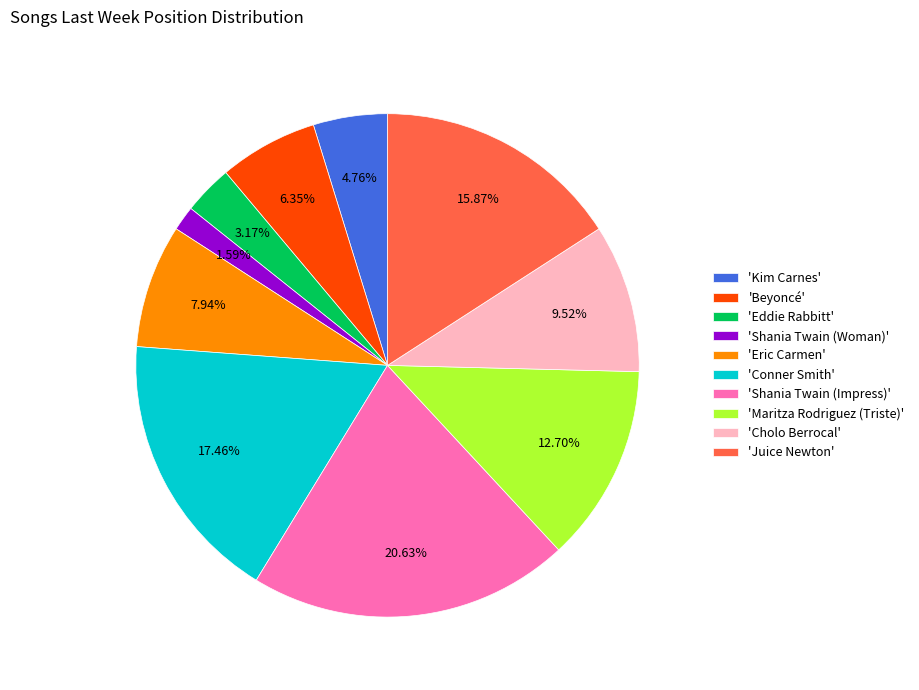

Does any single category account for the majority?

No